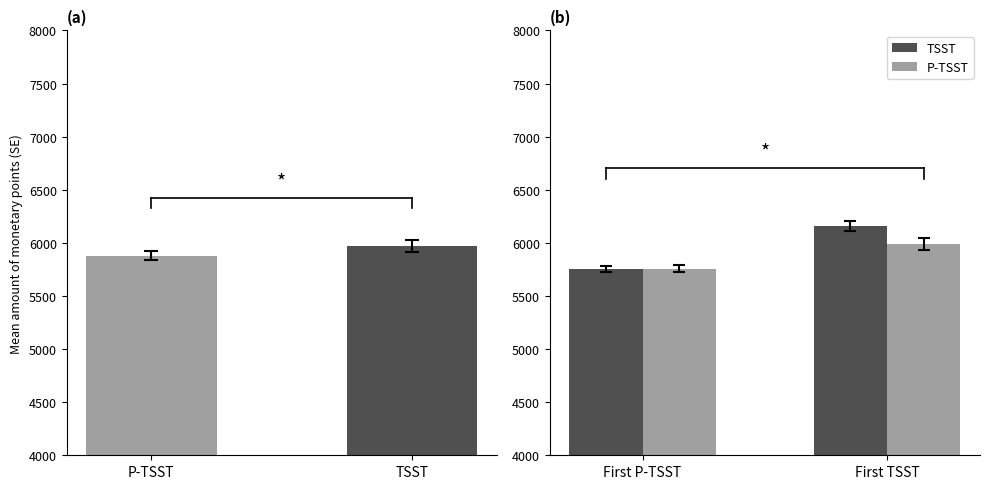

At which category is the sum across all series the highest?

First TSST